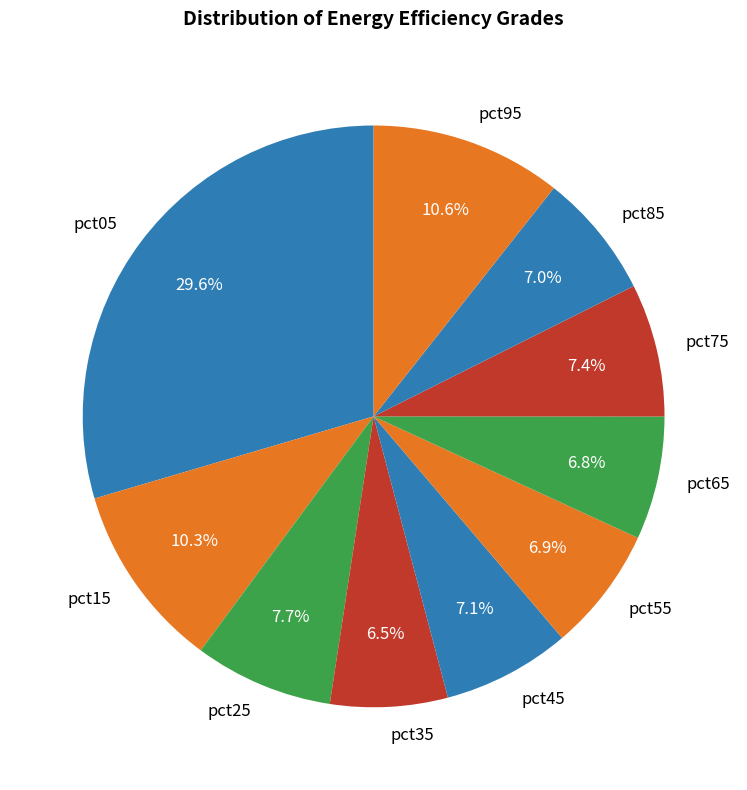

What percentage is NOT represented by pct75?

92.6%